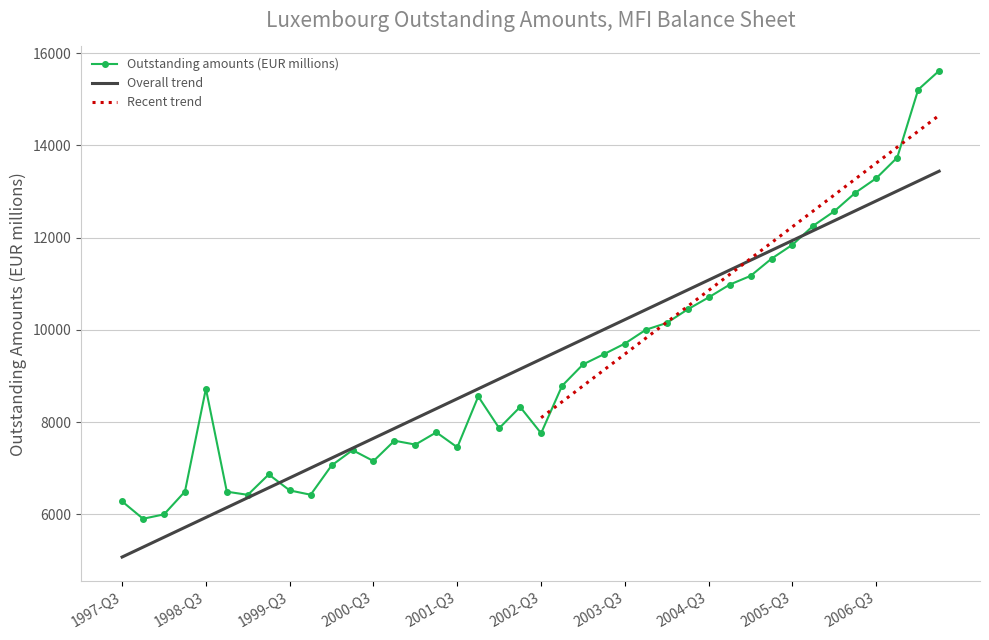

What position from the left is 2007-Q1?

39